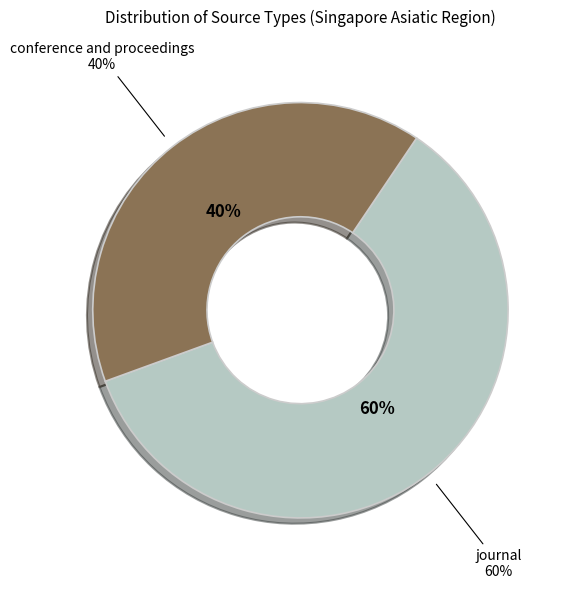

Which category has the smallest portion of the pie?

conference and proceedings